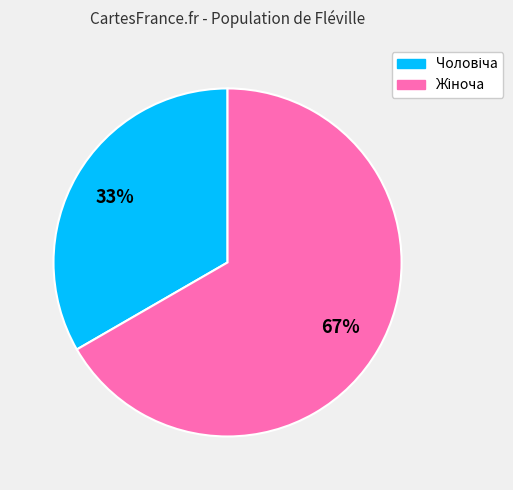

To the nearest percent, what is the average slice percentage?

50%